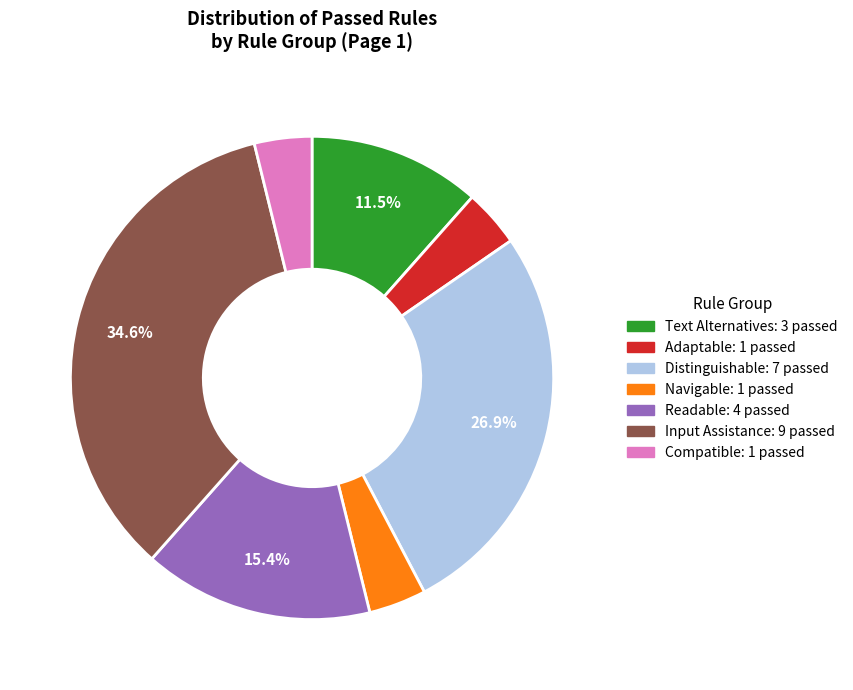

Combined, do Text Alternatives and Input Assistance account for over 50%?

No